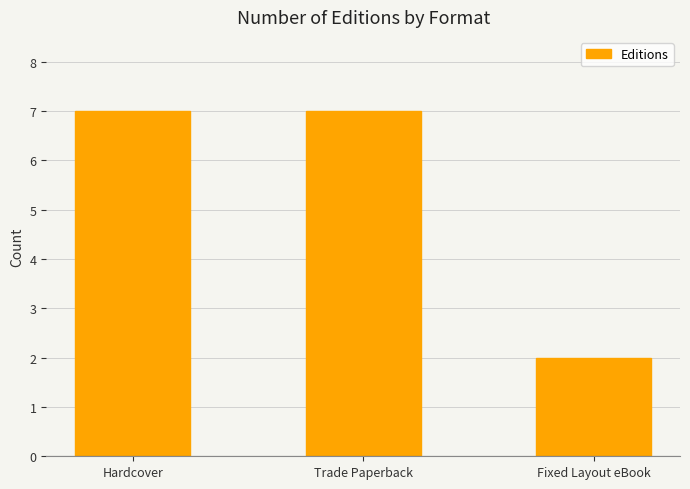

What is the sum of the values at Fixed Layout eBook and Hardcover?

9